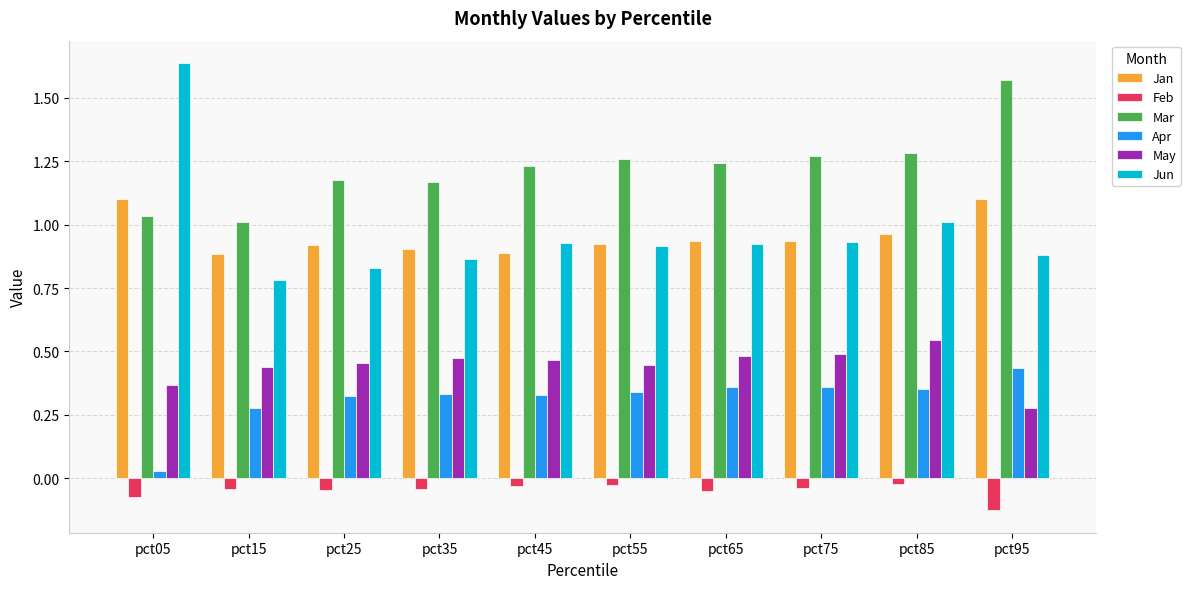

Which series has the widest spread of values?

Jun